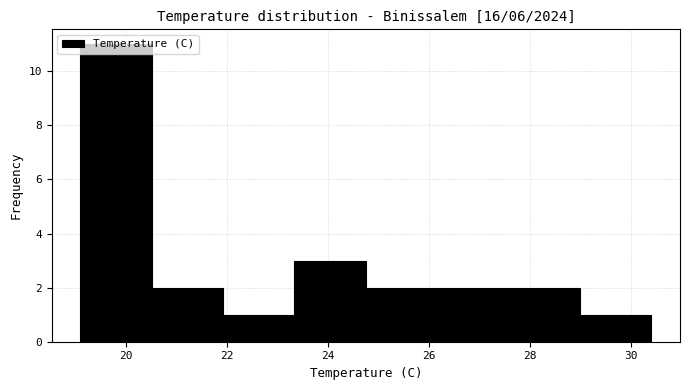

Reading left to right, transcribe this chart: for each bar, give the range it covers on the x-axis and its height. Neither the bar edges nor the heights are printed on the chart, so give them approximately, as read against the axes.

19.2 to 20.6: 11
20.6 to 22.0: 2
22.0 to 23.4: 1
23.4 to 24.8: 3
24.8 to 26.2: 2
26.2 to 27.6: 2
27.6 to 29.0: 2
29.0 to 30.4: 1